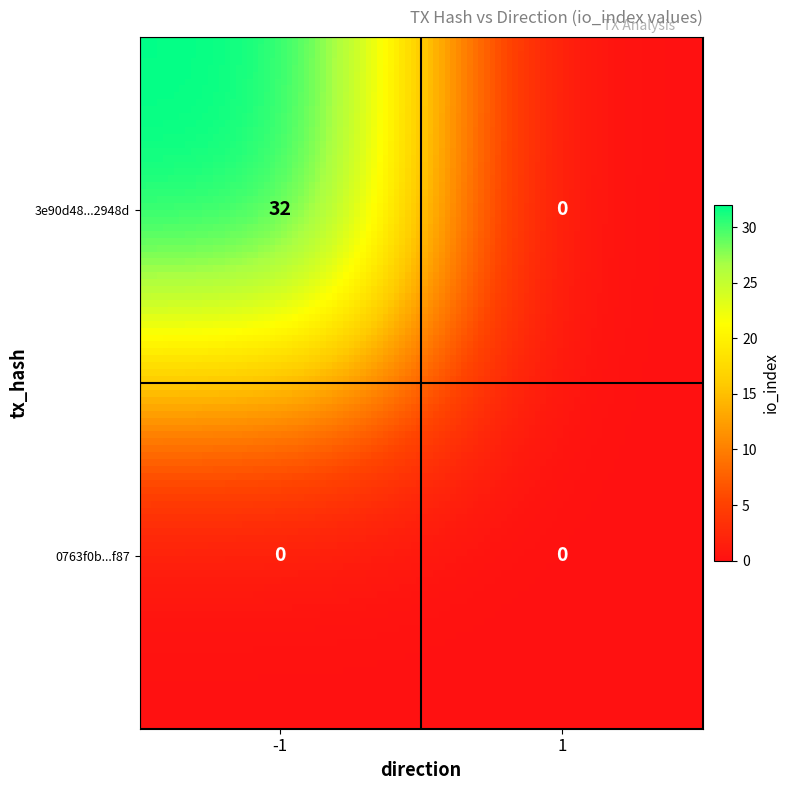

What is the maximum value shown in the chart?

32